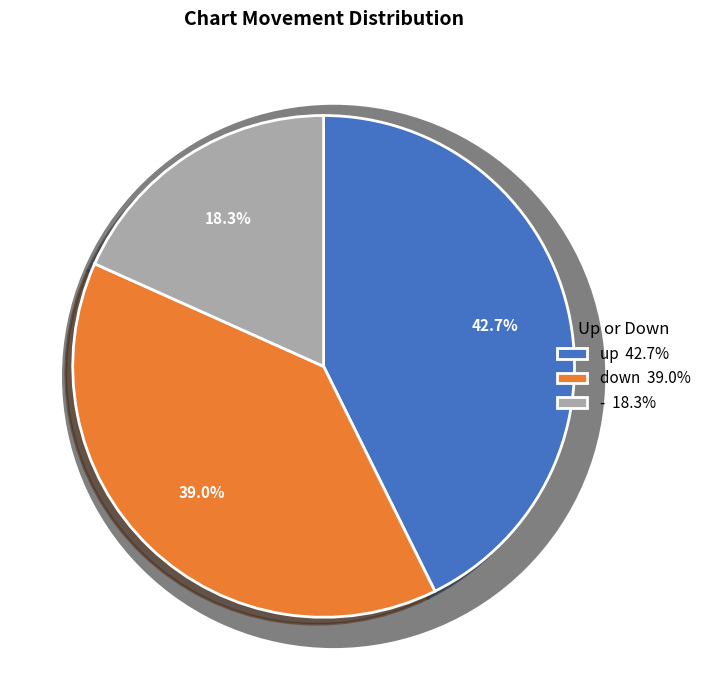

Which category has the biggest portion of the pie?

up